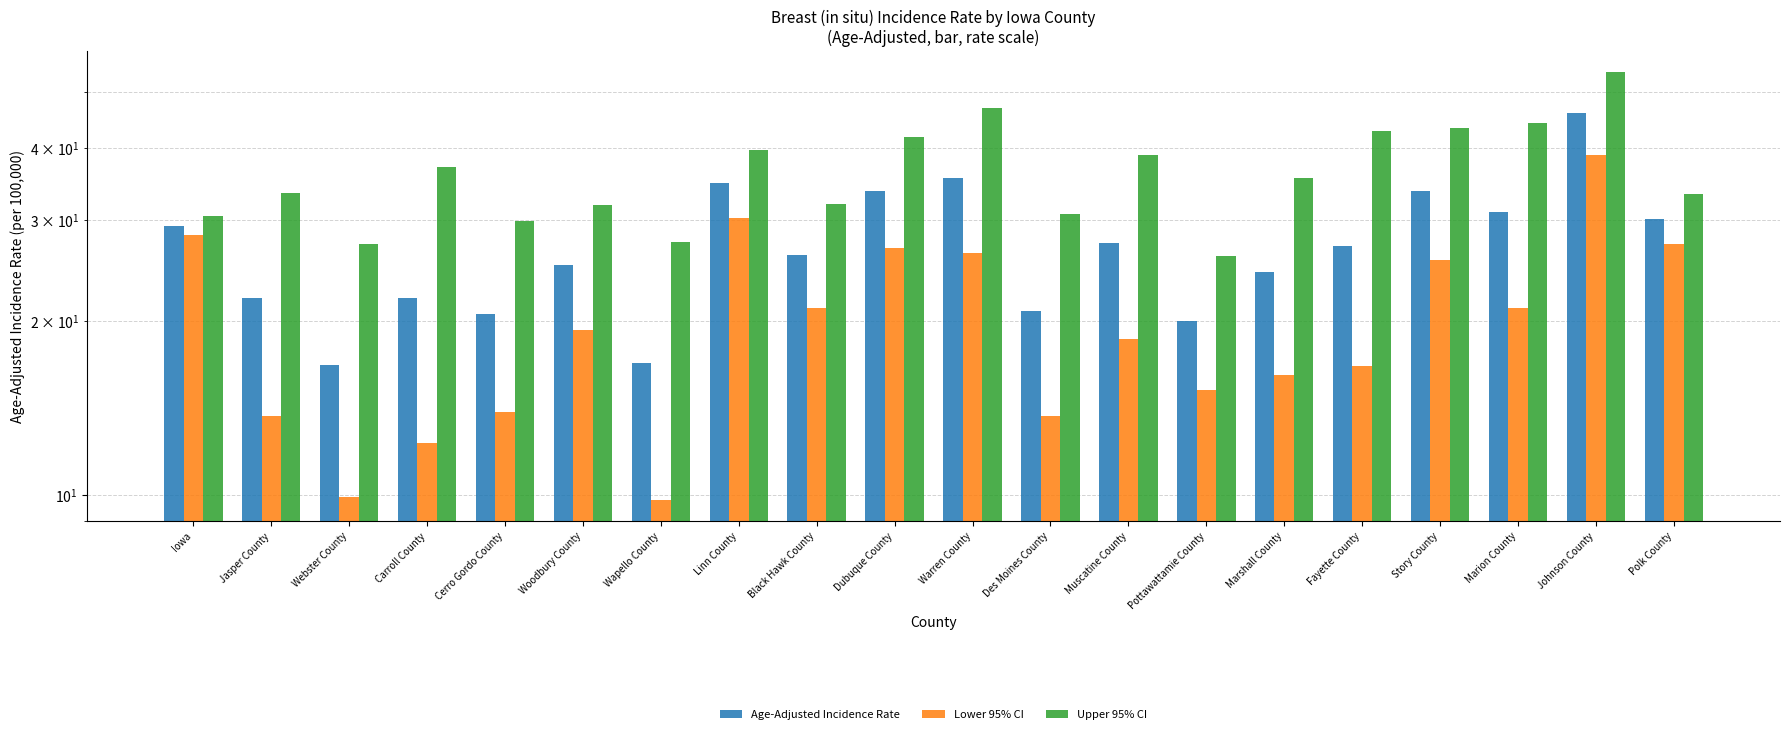

The value of Upper 95% CI at Cerro Gordo County is 29.8. True or false?

True